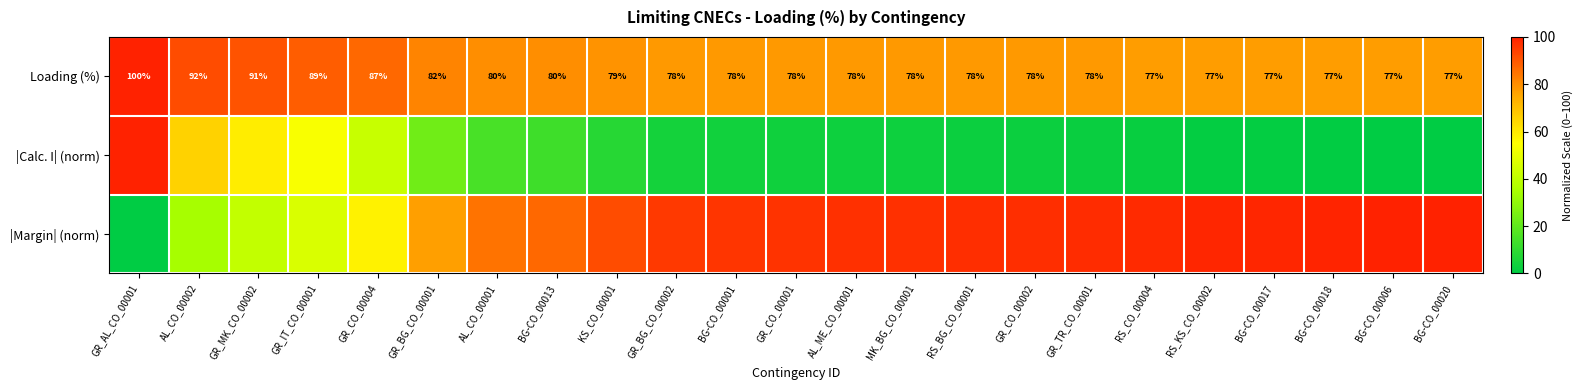

What is the sum of the |Margin| (norm) values at RS_KS_CO_00002 and GR_BG_CO_00002?

194.5